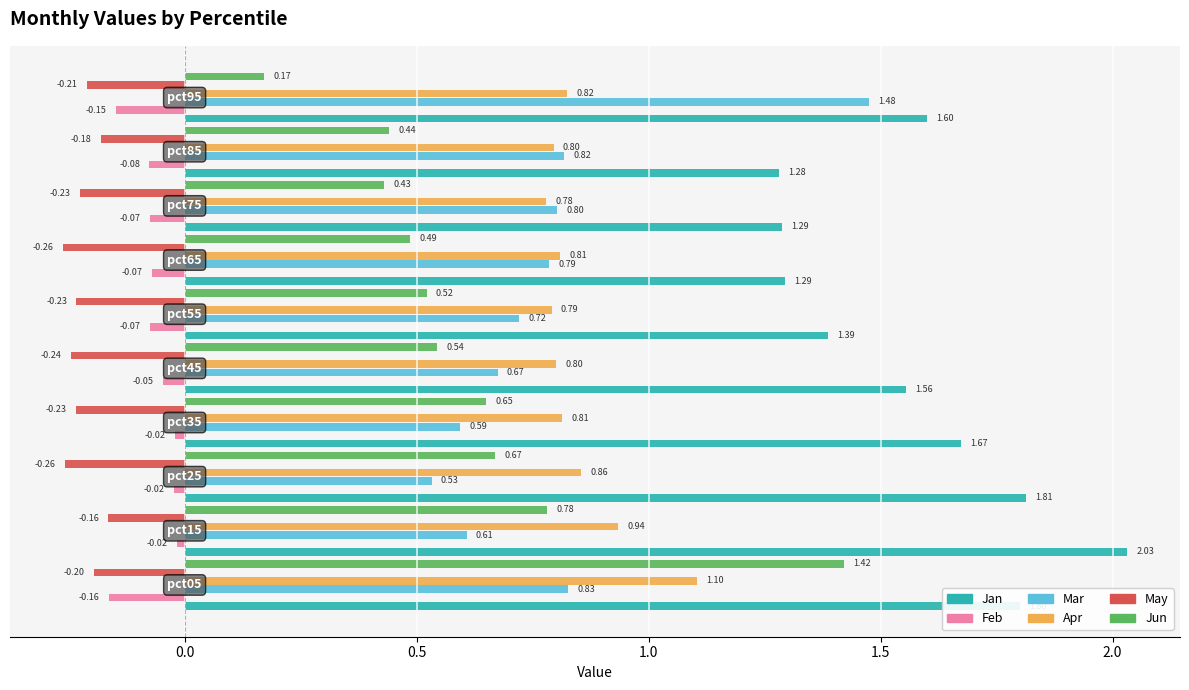

What is the difference between the maximum and minimum values in the Jun series?

1.2